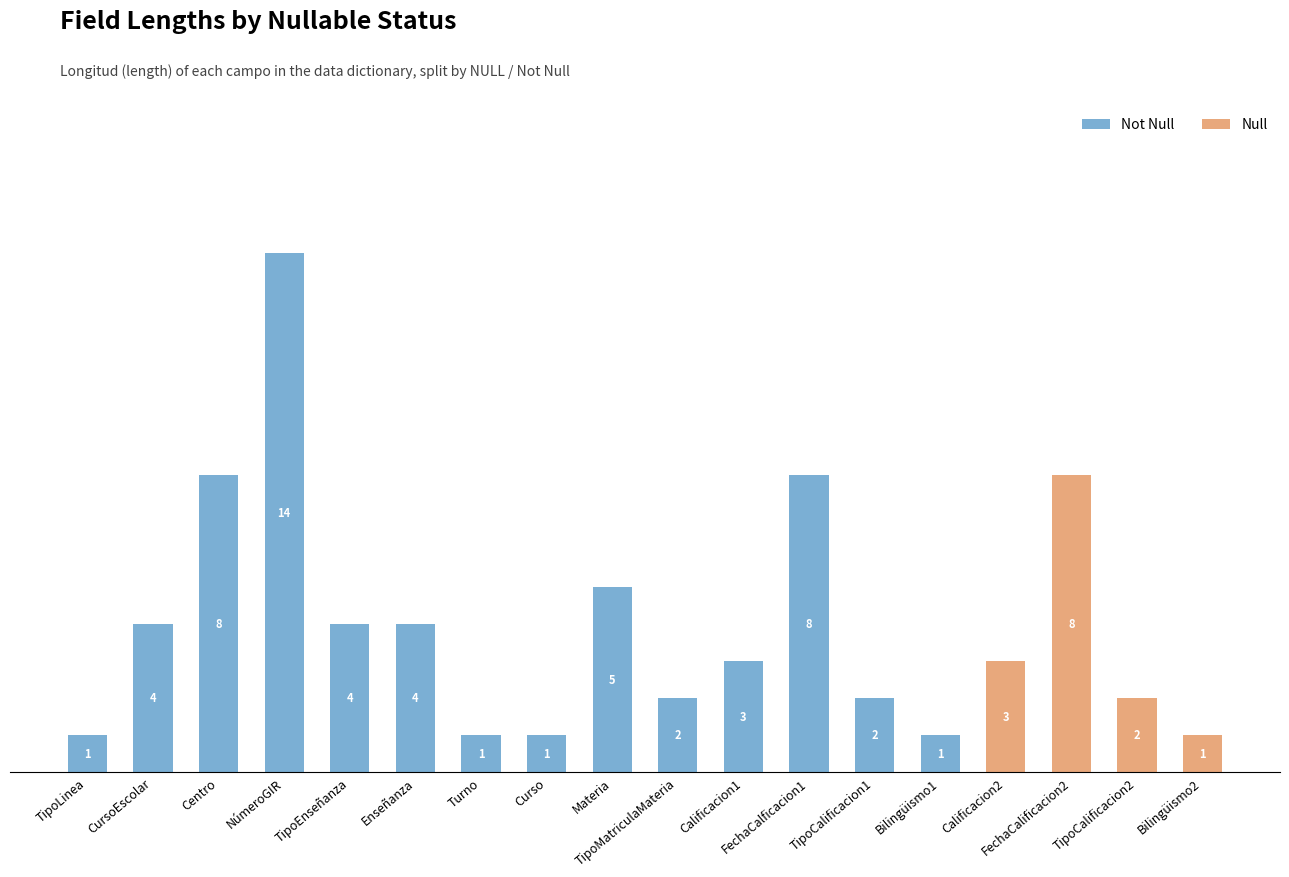

At which category is the sum across all series the highest?

NúmeroGIR